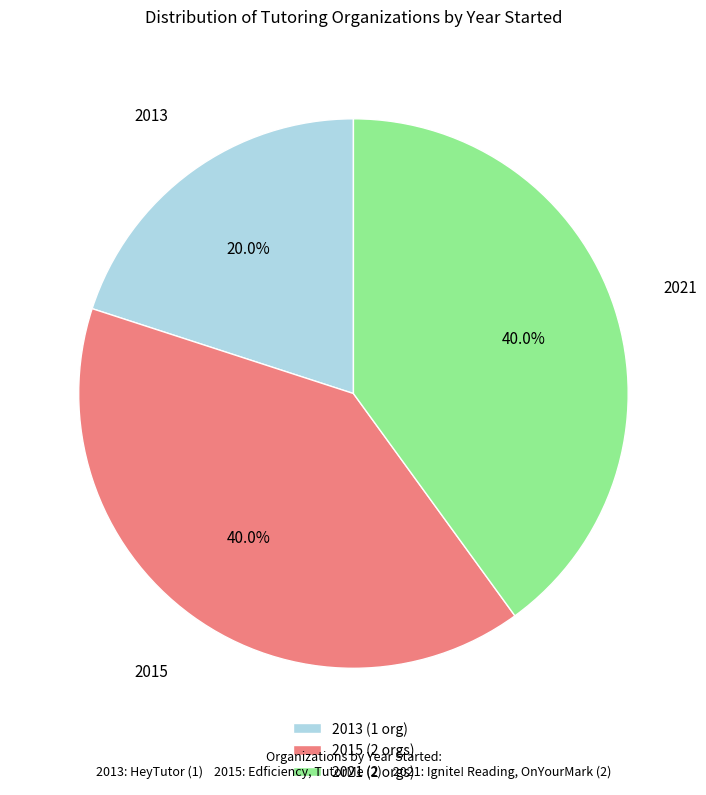

Is 2021 (2 orgs) the majority of the pie?

No